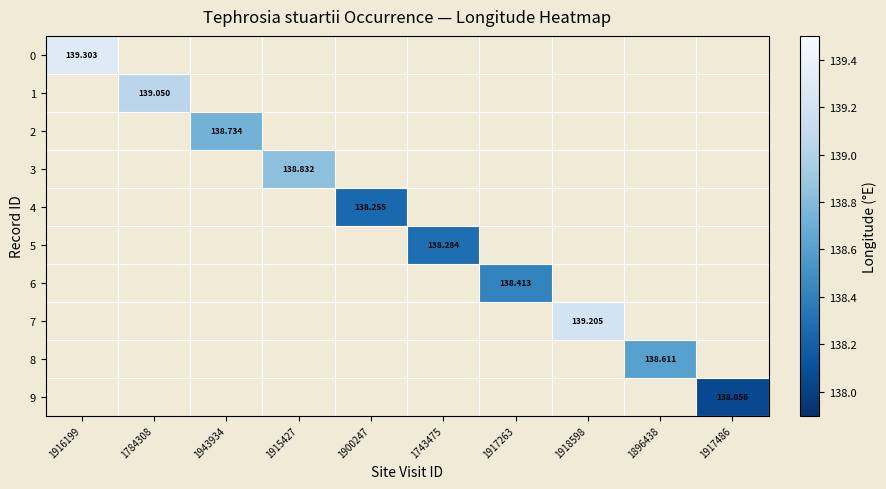

At how many categories does at least one series exceed 139?

3